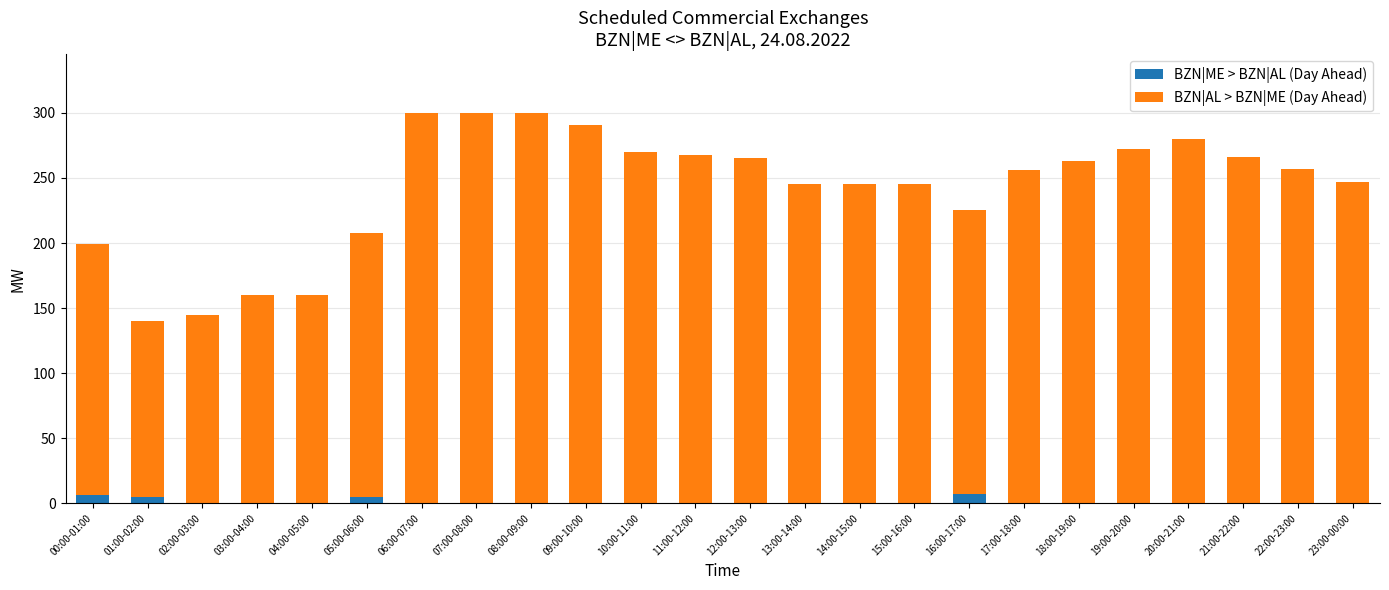

What is the maximum value for BZN|ME > BZN|AL (Day Ahead)?

7